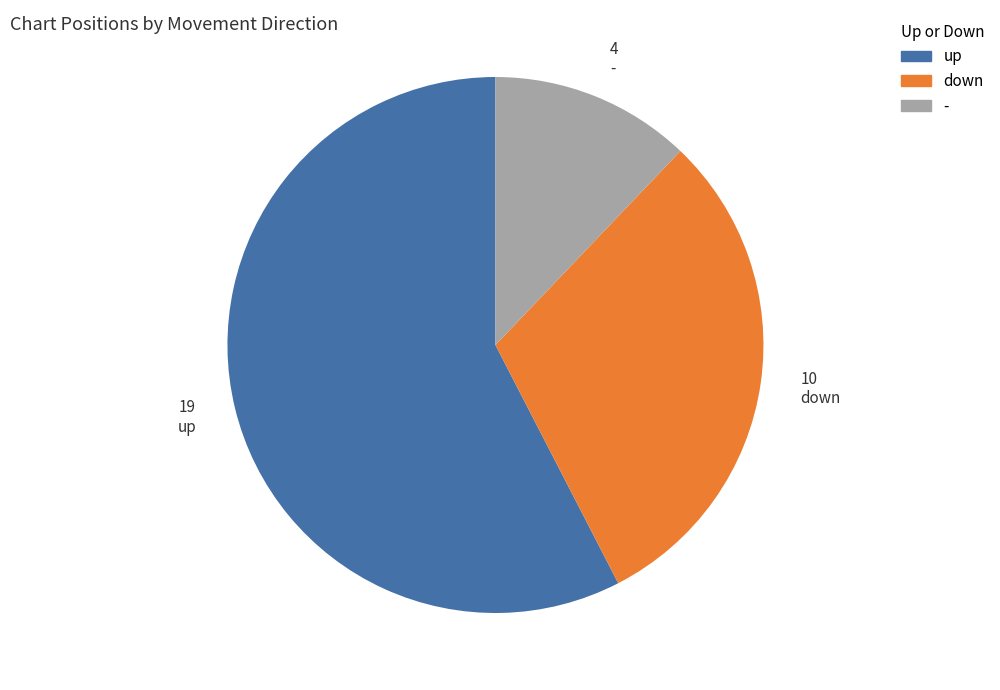

Rank the categories by value from lowest to highest.

-, down, up